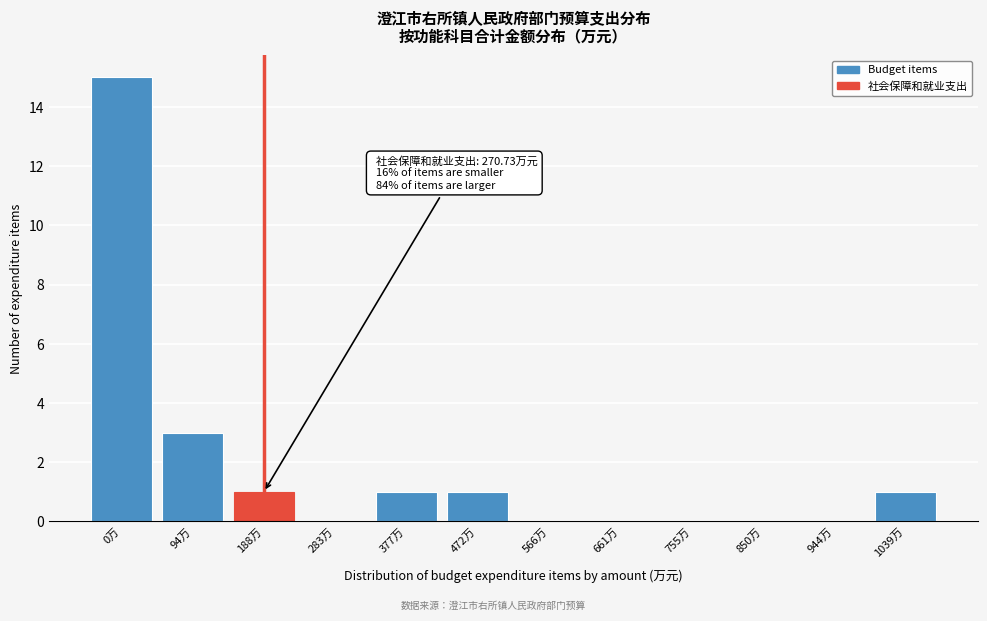

Reading right to left, list all the values displayed in this chart.

1039万=1	944万=0	850万=0	755万=0	661万=0	566万=0	472万=1	377万=1	283万=0	188万=1	94万=3	0万=15